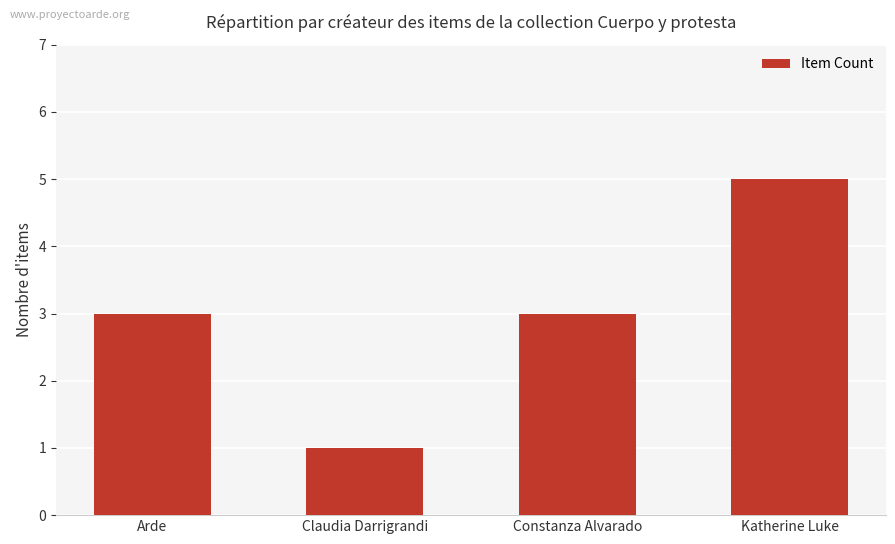

What is the average value?

3